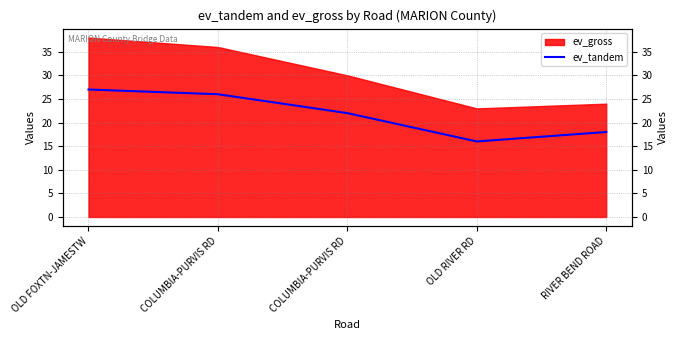

Read the value at COLUMBIA-PURVIS RD.

26